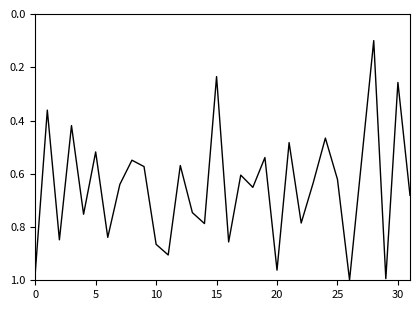

Is it true that the value at 20 is 0.6?

False